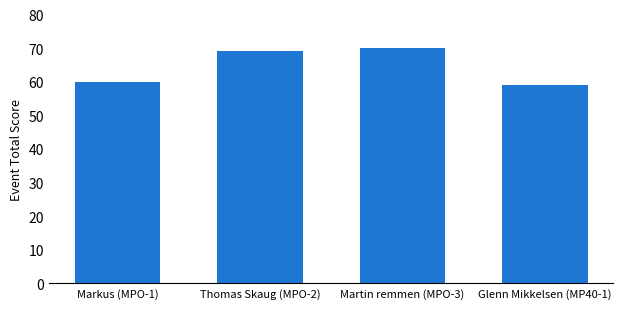

Which has a higher value, Martin remmen (MPO-3) or Markus (MPO-1)?

Martin remmen (MPO-3)